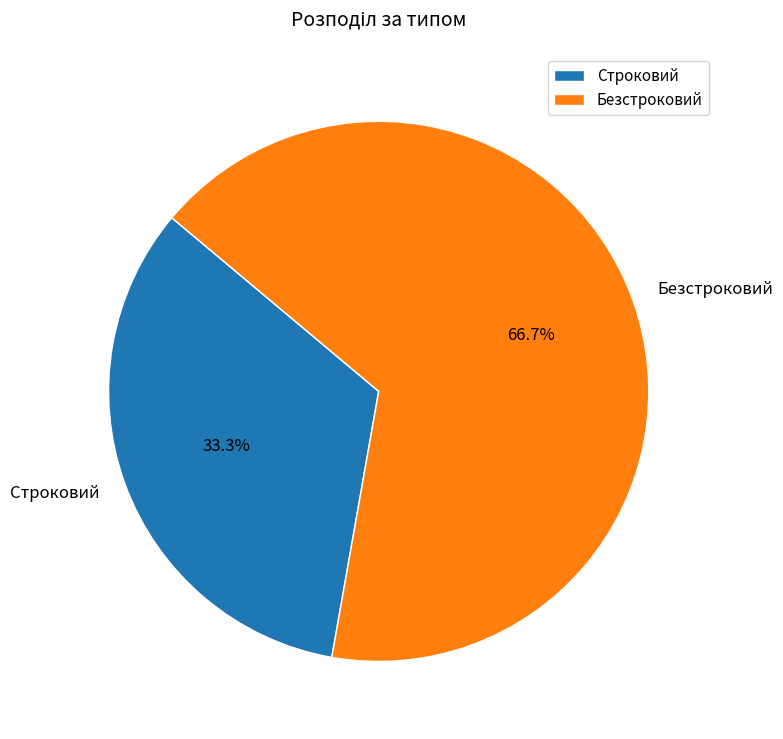

How many segments does this pie chart have?

2